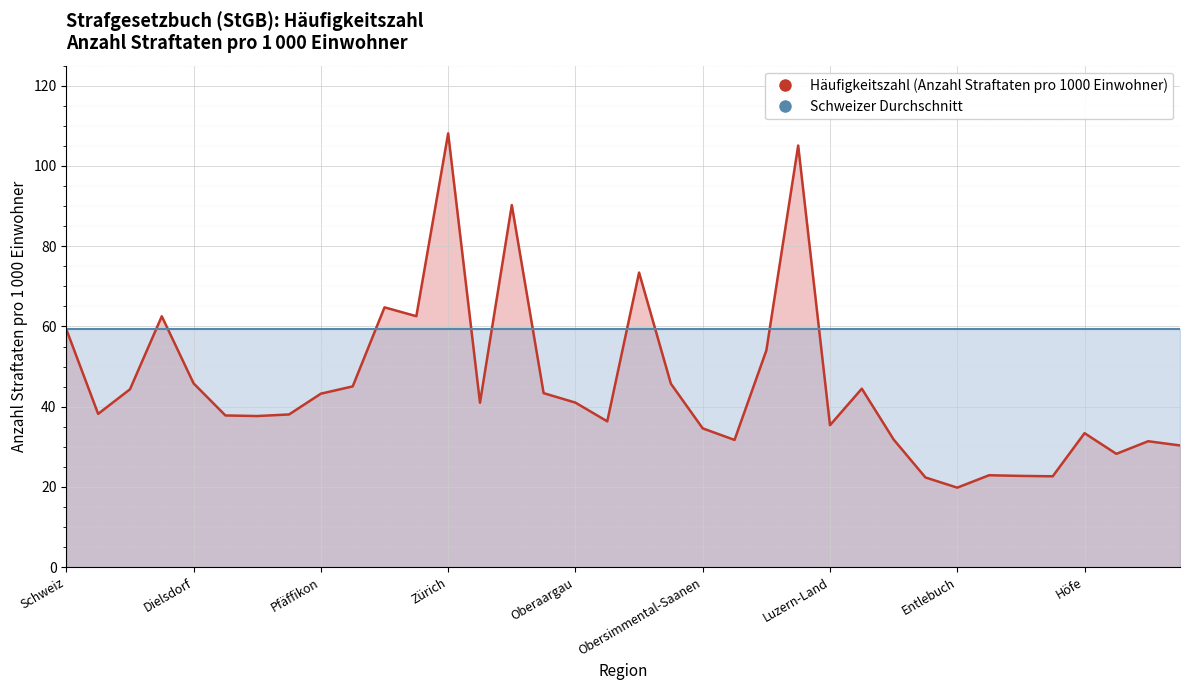

At which category does the data reach its first local peak?

Bülach